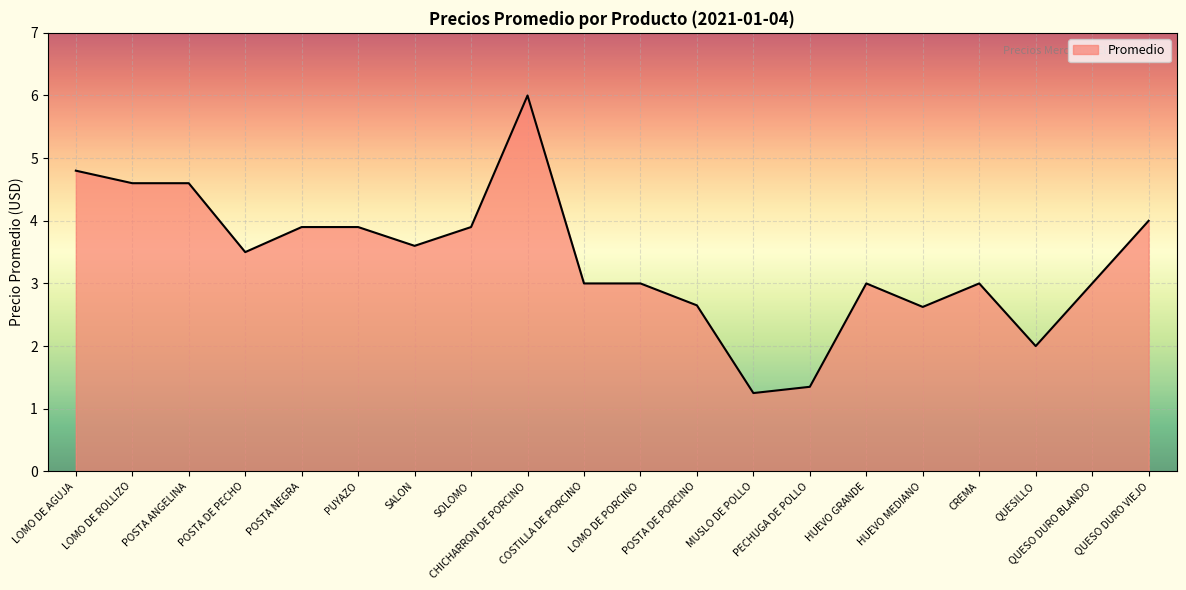

Rank the categories by value from lowest to highest.

MUSLO DE POLLO, PECHUGA DE POLLO, QUESILLO, HUEVO MEDIANO, POSTA DE PORCINO, COSTILLA DE PORCINO, LOMO DE PORCINO, HUEVO GRANDE, CREMA, QUESO DURO BLANDO, POSTA DE PECHO, SALON, POSTA NEGRA, PUYAZO, SOLOMO, QUESO DURO VIEJO, LOMO DE ROLLIZO, POSTA ANGELINA, LOMO DE AGUJA, CHICHARRON DE PORCINO